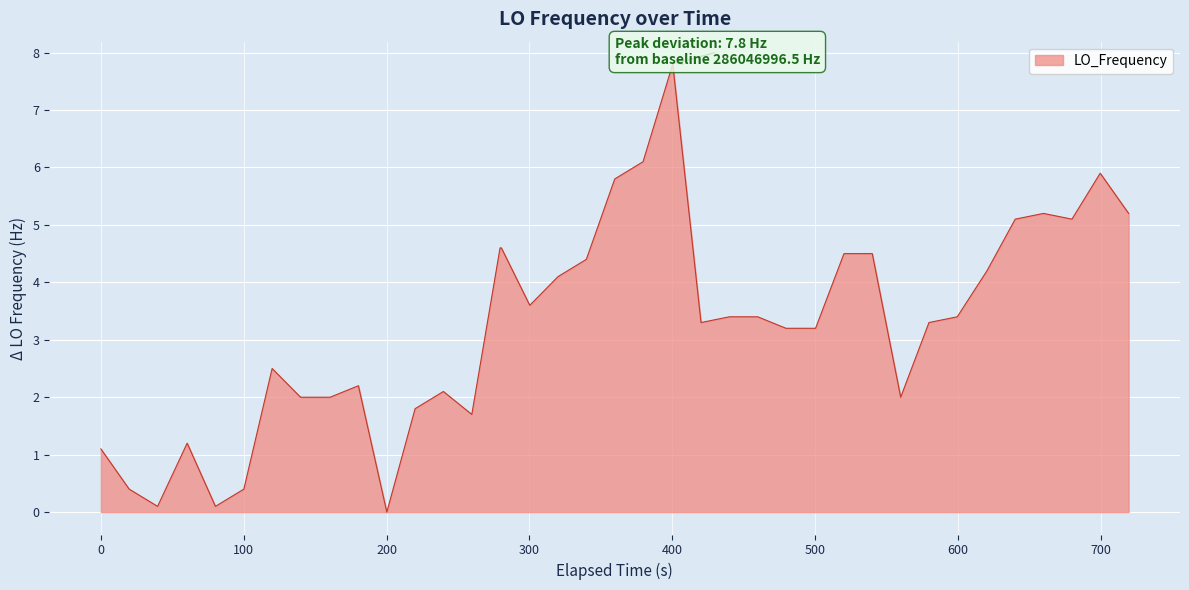

What is the difference between the maximum and minimum values?

7.8